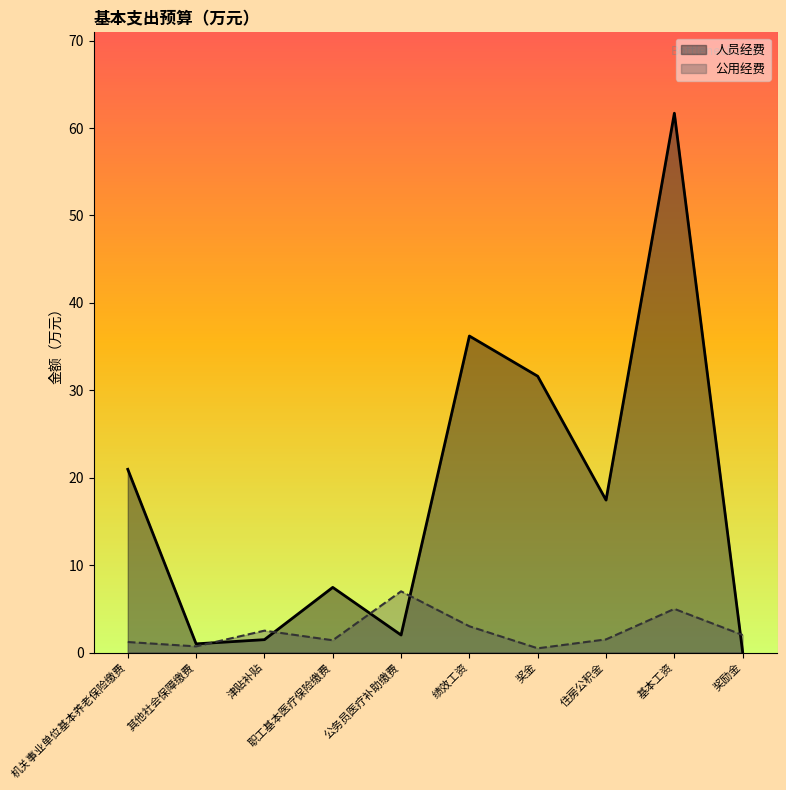

Reading left to right, what are all the values shown in this chart?

人员经费: 机关事业单位基本养老保险缴费=21.0	其他社会保障缴费=1.0	津贴补贴=1.5	职工基本医疗保险缴费=7.5	公务员医疗补助缴费=2.0	绩效工资=36.2	奖金=31.6	住房公积金=17.4	基本工资=61.7	奖励金=0.0
公用经费: 机关事业单位基本养老保险缴费=1.2	其他社会保障缴费=0.7	津贴补贴=2.5	职工基本医疗保险缴费=1.4	公务员医疗补助缴费=7.0	绩效工资=3.0	奖金=0.5	住房公积金=1.5	基本工资=5.0	奖励金=2.0